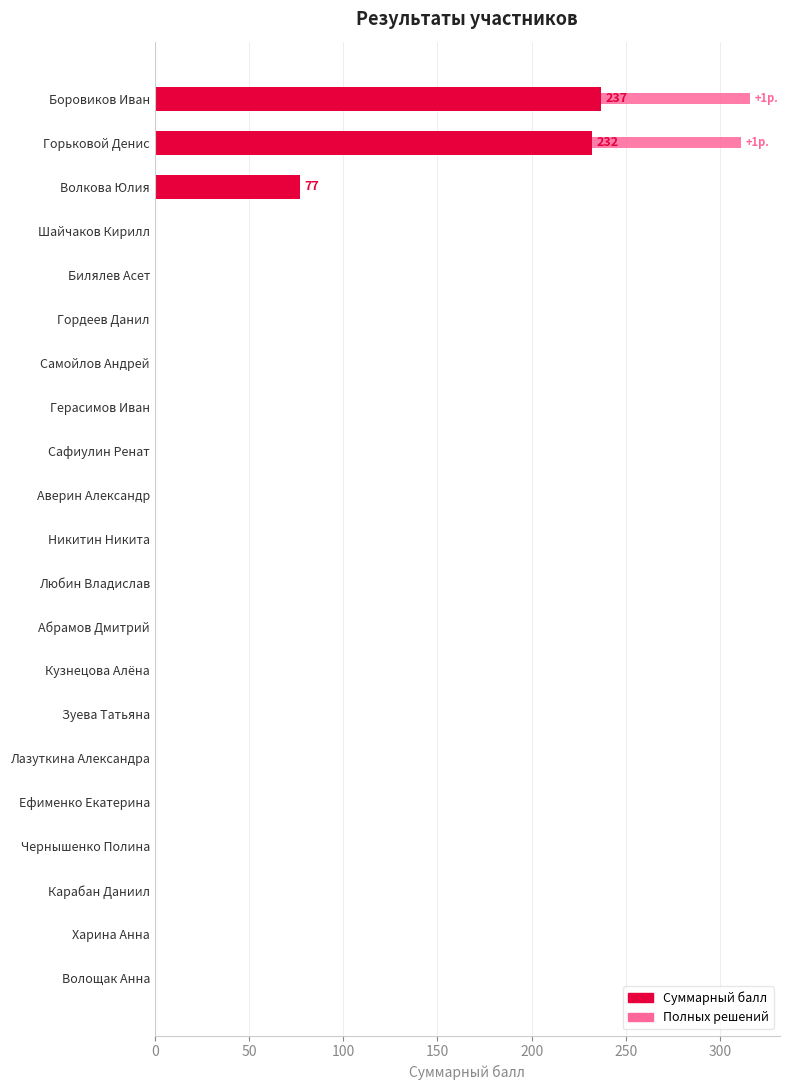

What is the total value across all series at Волкова Юлия?

77